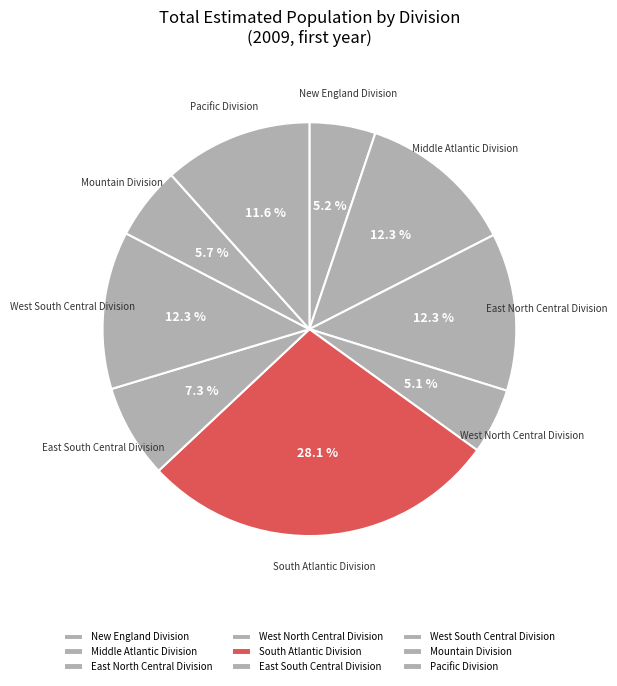

To the nearest percent, what is the combined percentage of West South Central Division and Middle Atlantic Division?

25%